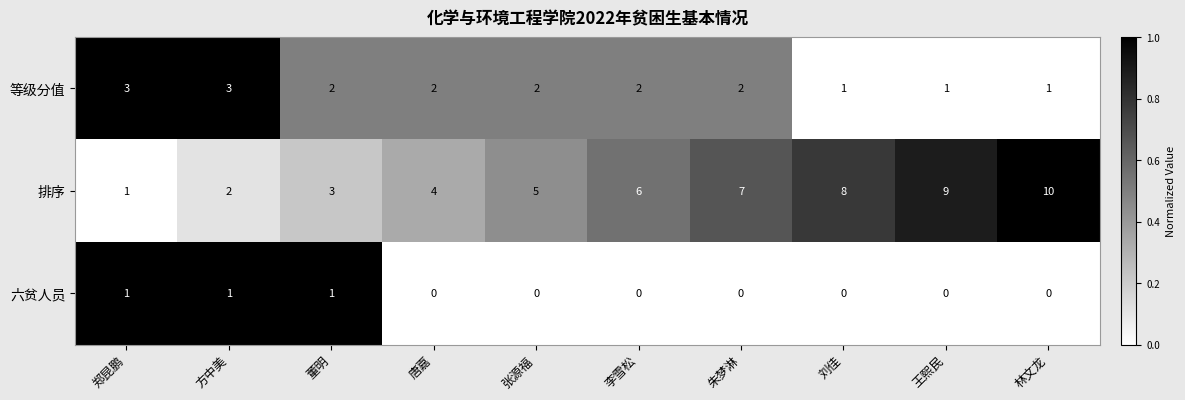

The value of 等级分值 at 张源福 is 2. True or false?

True